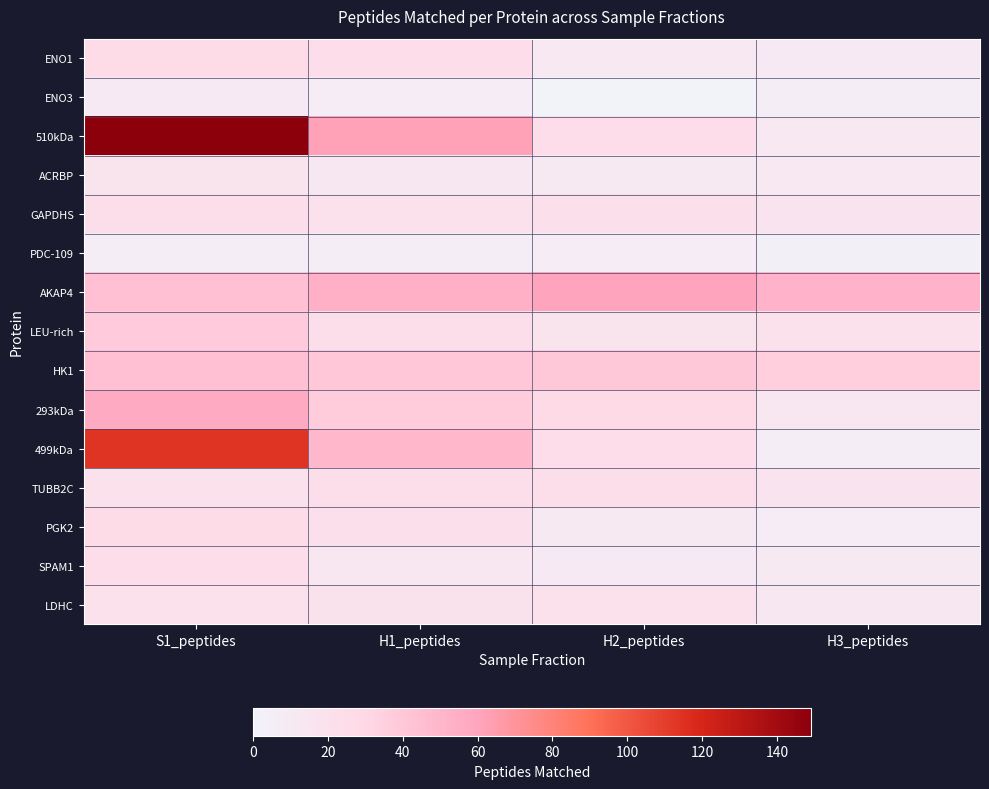

At H1_peptides, list the series in order from smallest to largest.

PDC-109, ENO3, ACRBP, SPAM1, LDHC, GAPDHS, PGK2, LEU-rich, TUBB2C, ENO1, 293kDa, HK1, 499kDa, AKAP4, 510kDa